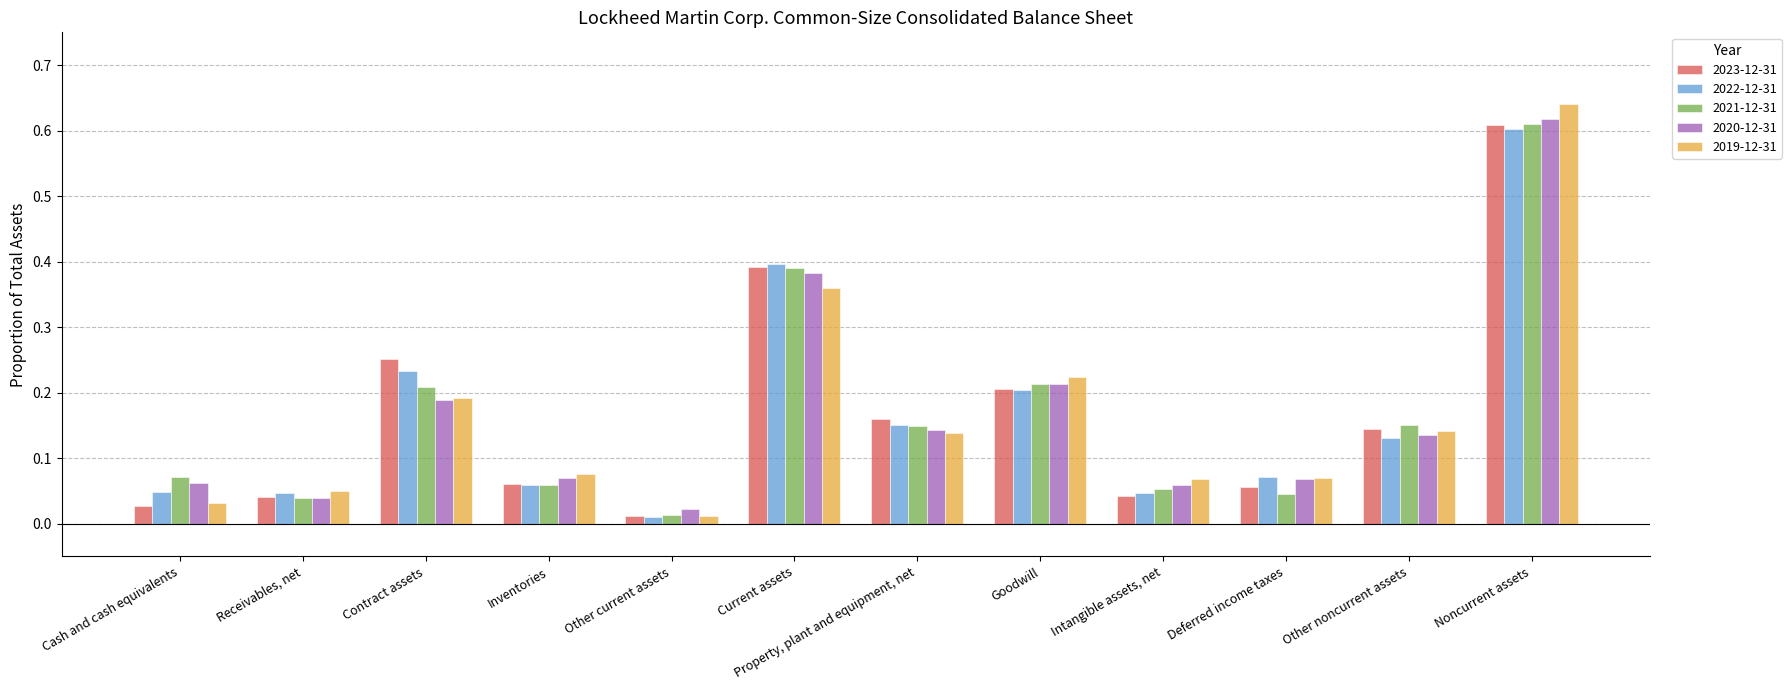

What is the total value across all series at Current assets?

1.9